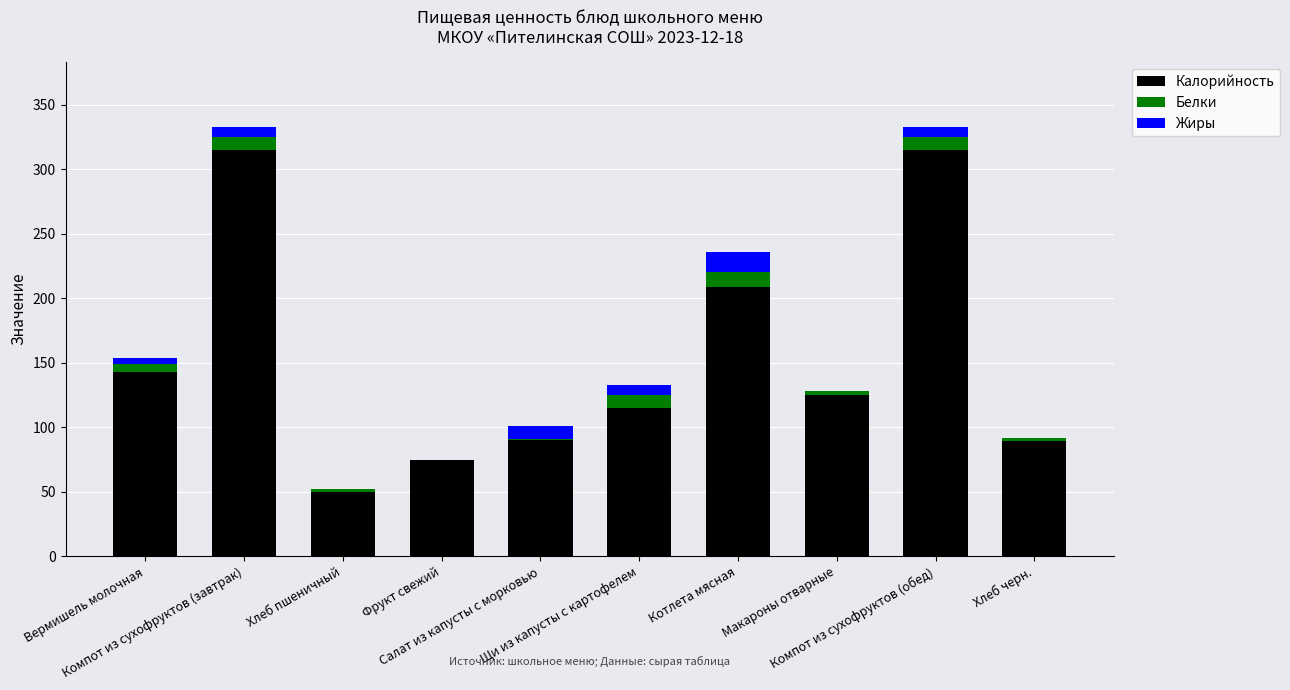

Are the bars grouped side by side (vs. stacked)?

No